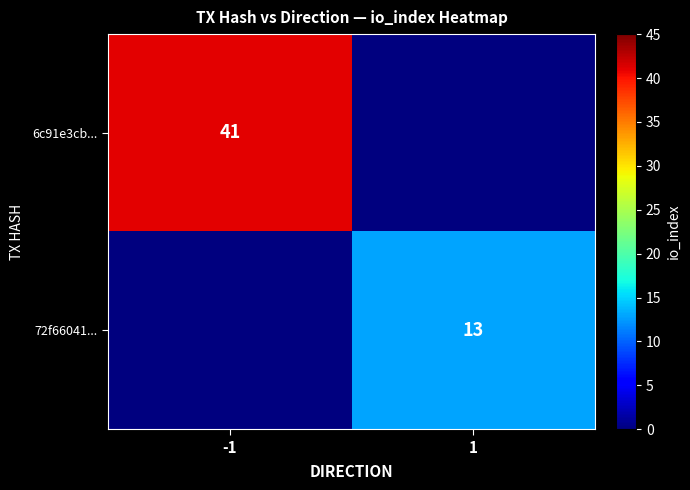

The 6c91e3cb... series shows 59 at -1. True or false?

False